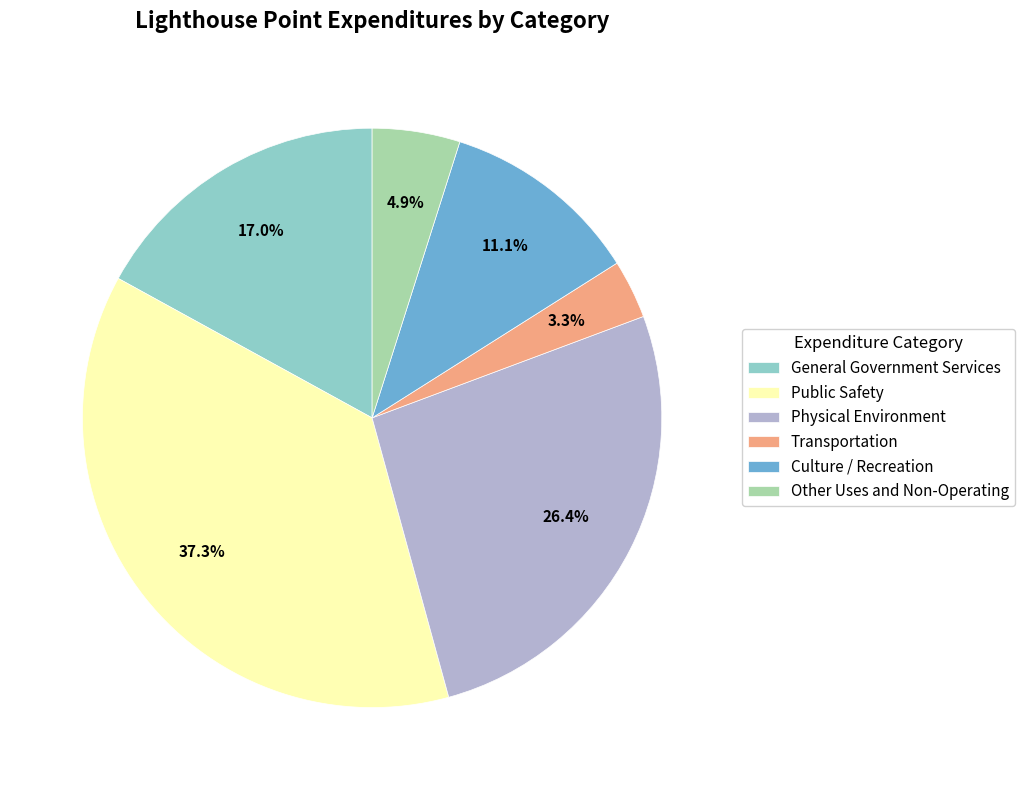

To the nearest percent, what portion does General Government Services represent?

17%